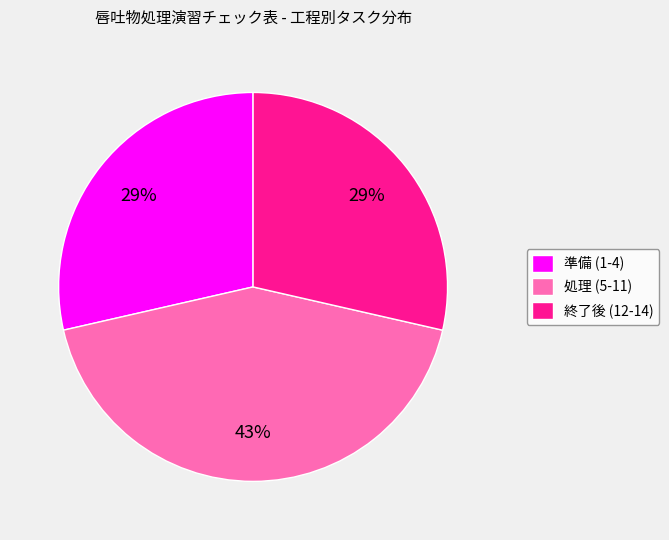

Is there any slice that represents more than half of the pie?

No